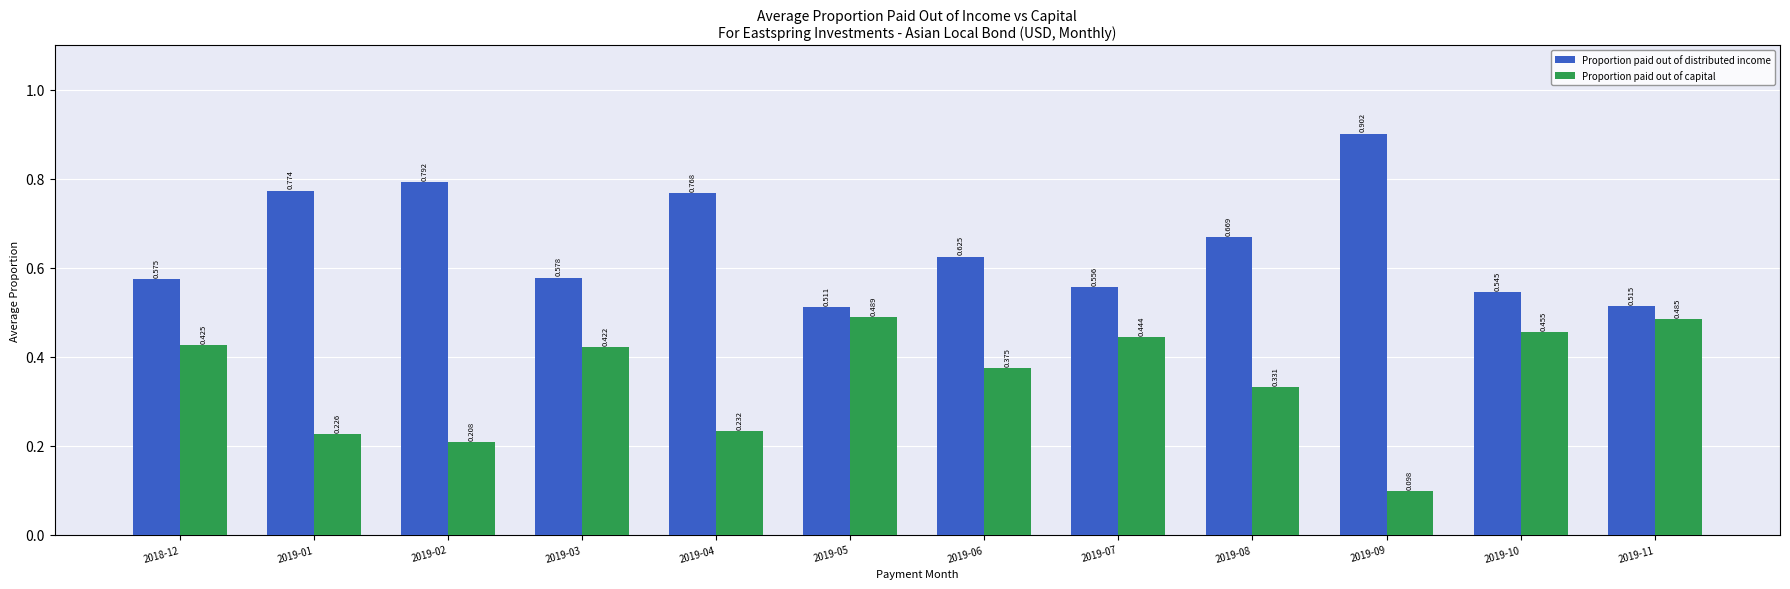

Rank the series at 2019-01 from highest to lowest value.

Proportion paid out of distributed income, Proportion paid out of capital